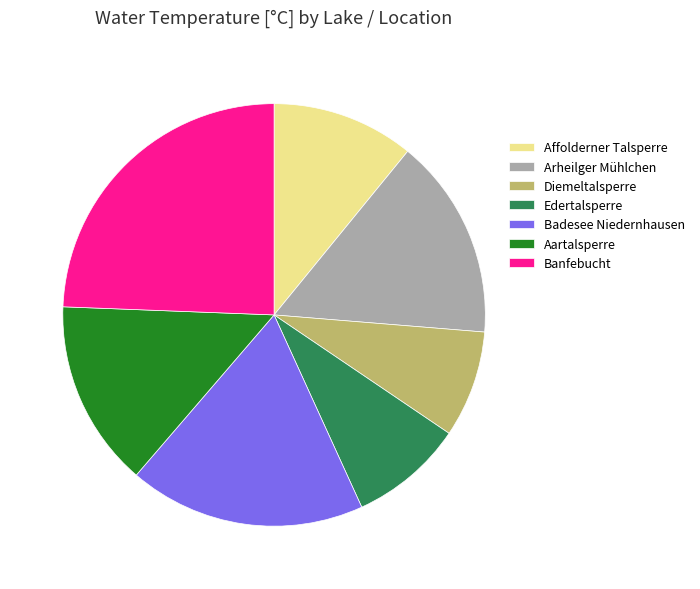

Which has a higher value, Banfebucht or Badesee Niedernhausen?

Banfebucht